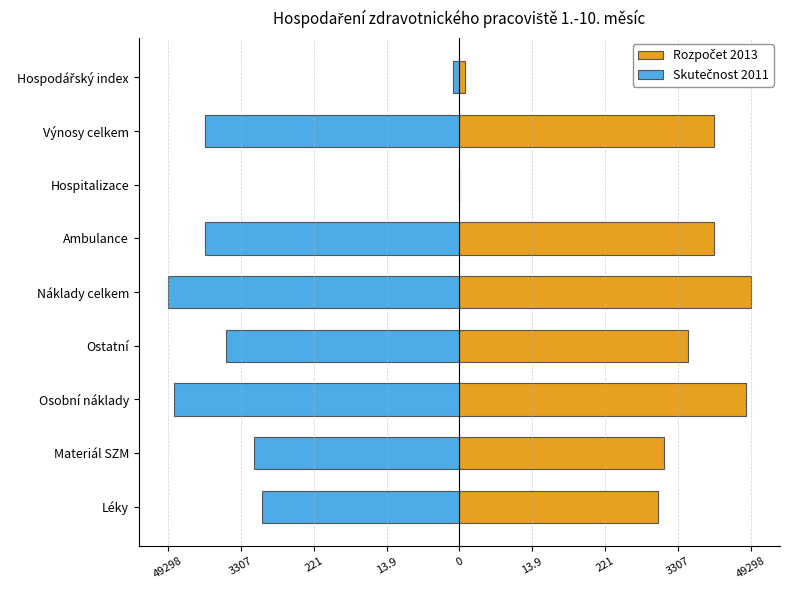

Read the Rozpočet 2013 value at Výnosy celkem.

4.1